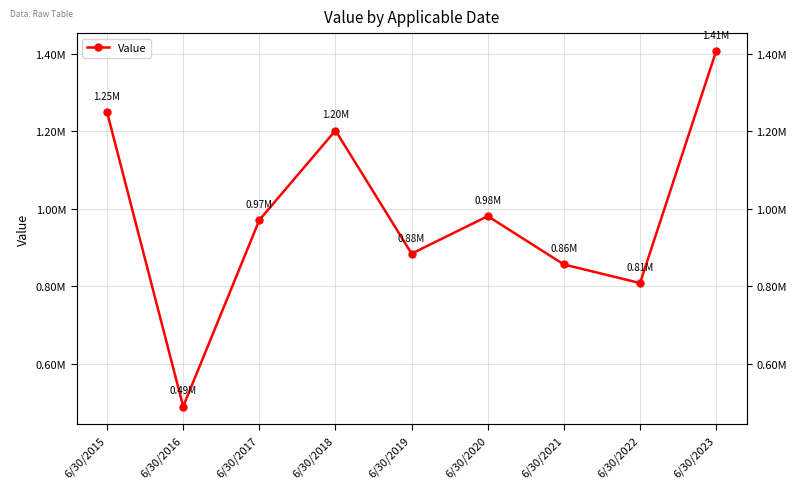

Reading left to right, transcribe all the data shown in this chart.

6/30/2015=1249327.5	6/30/2016=489127.5	6/30/2017=970704.2	6/30/2018=1201879.2	6/30/2019=883894.2	6/30/2020=980721.8	6/30/2021=855917.8	6/30/2022=807892.8	6/30/2023=1407486.9